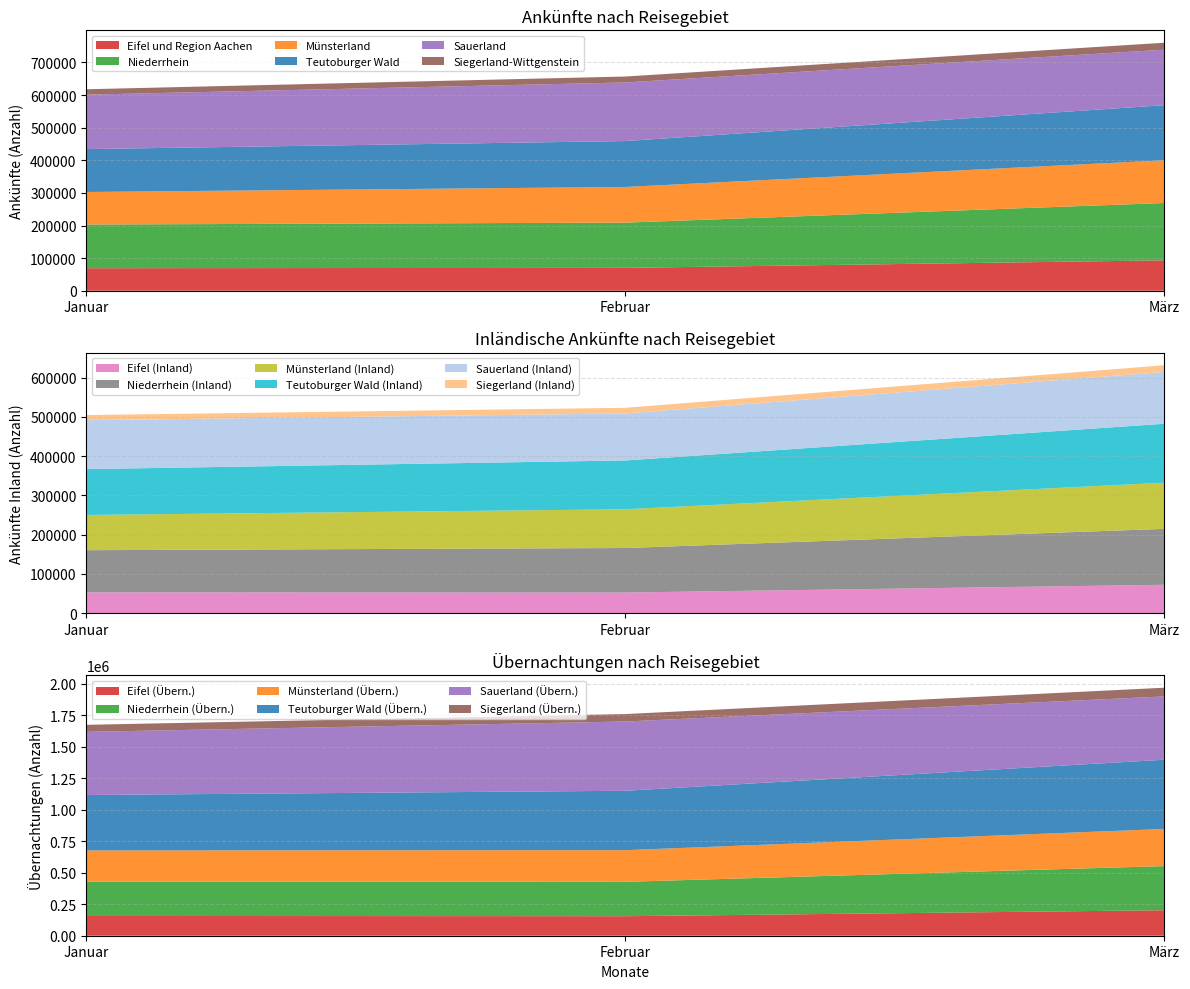

At which label is Eifel und Region Aachen closest to 81212?

Februar